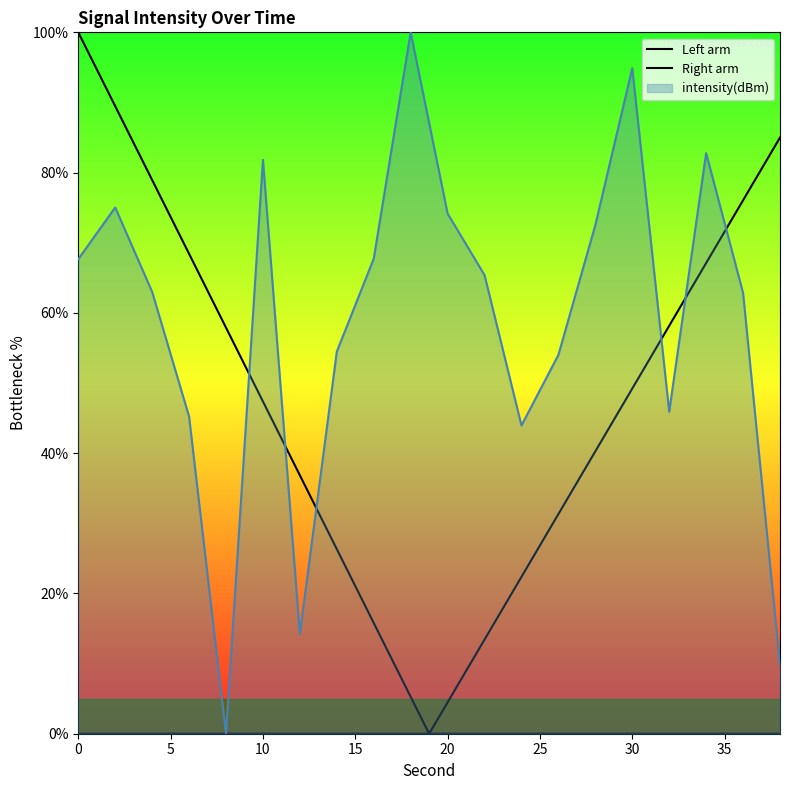

What is the greatest value displayed?

100.0